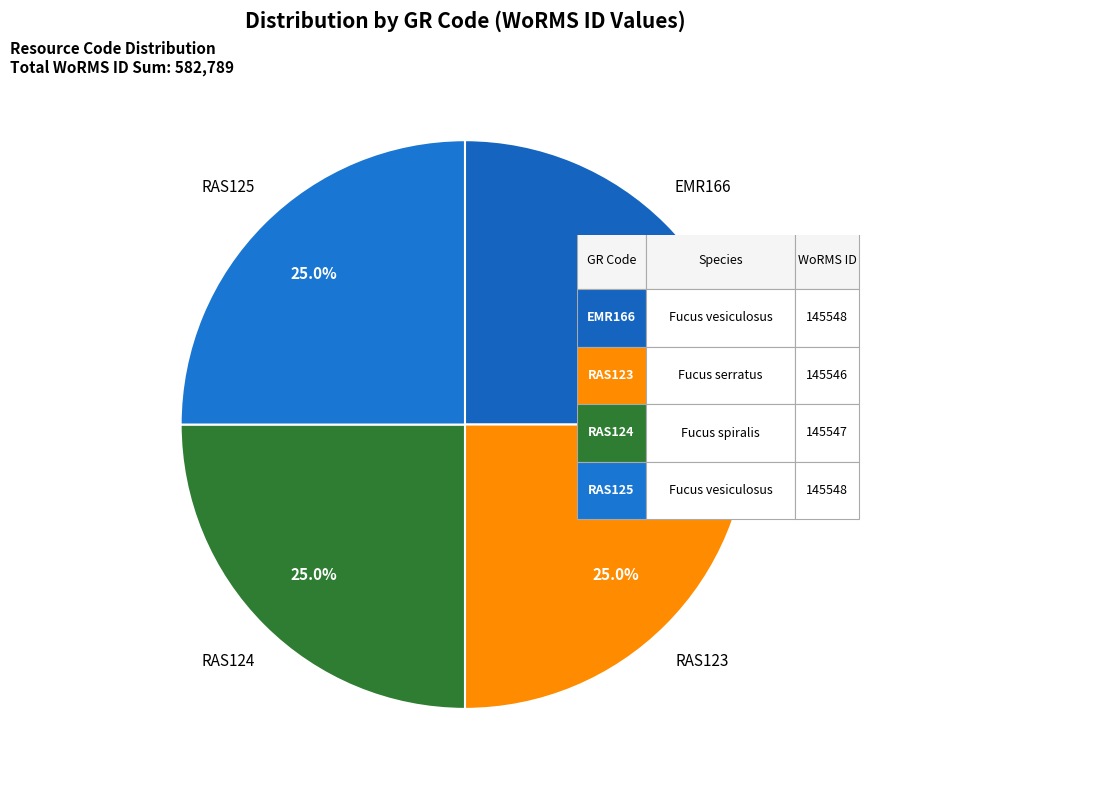

What percentage is NOT represented by EMR166?

75.0%